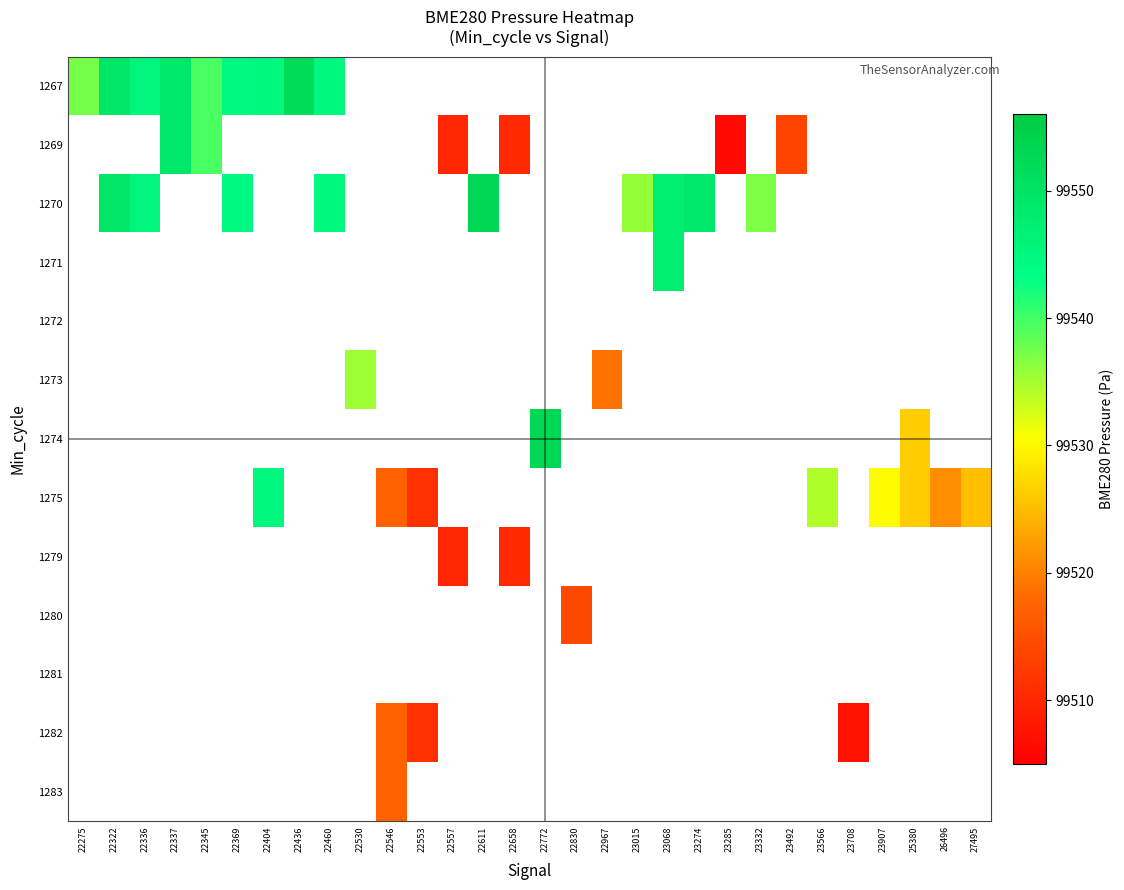

At which label does 1267 reach its peak?

22436